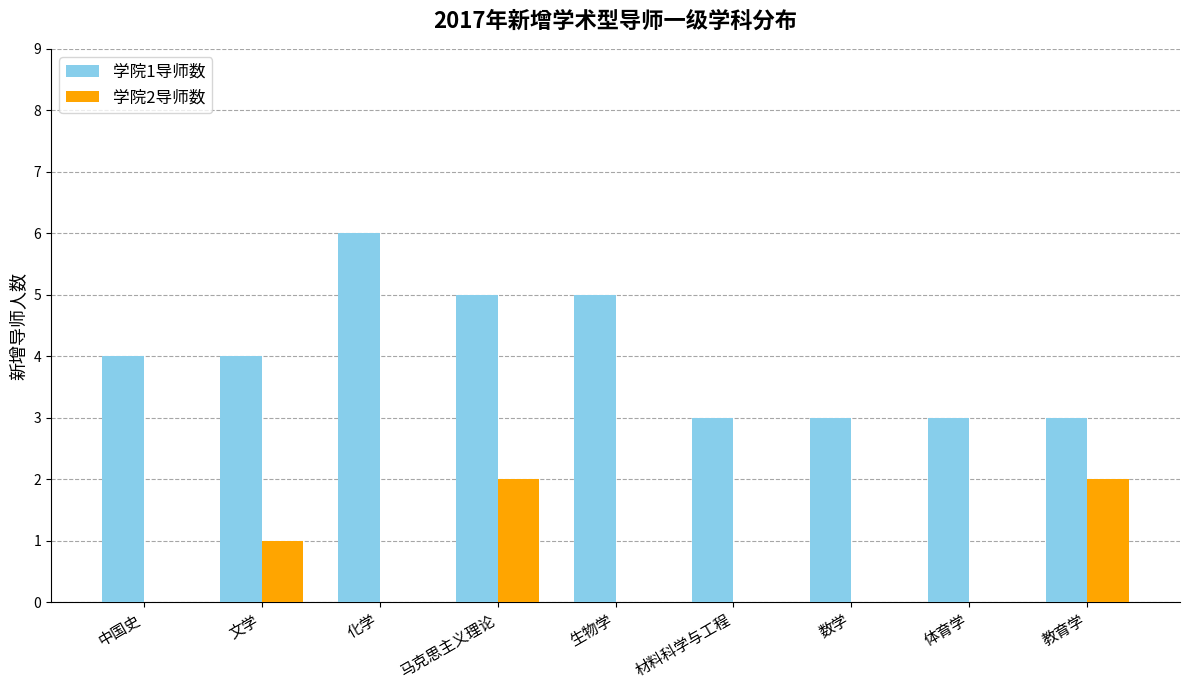

Reading left to right, transcribe all the data shown in this chart.

学院1导师数: 4	4	6	5	5	3	3	3	3
学院2导师数: 0	1	0	2	0	0	0	0	2